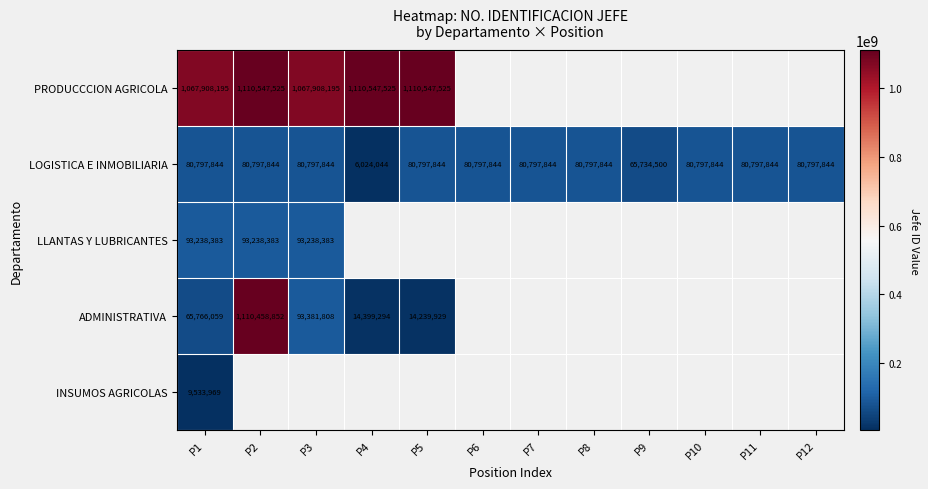

At which category does the chart reach its minimum across all series?

P4